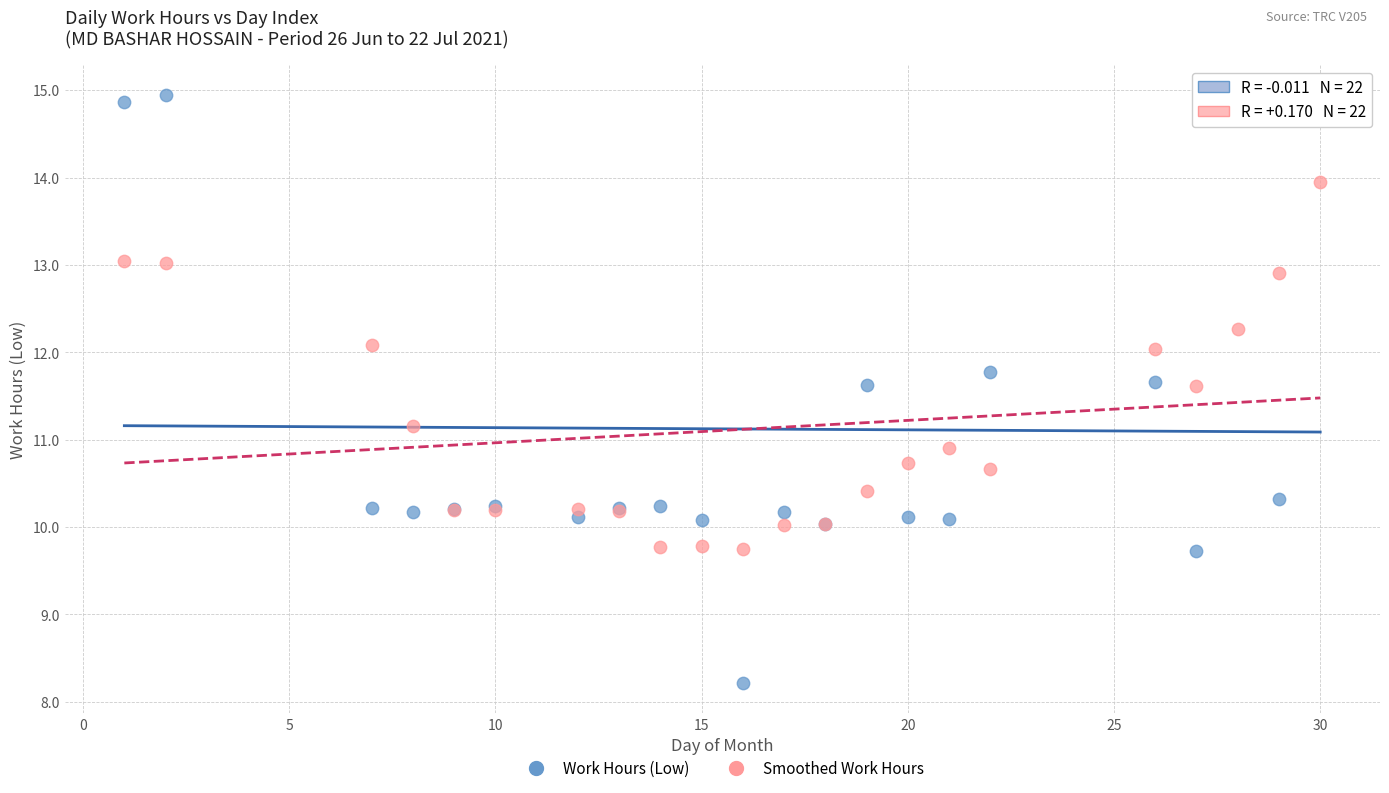

Which series reaches the maximum Y coordinate?

Work Hours (Low)